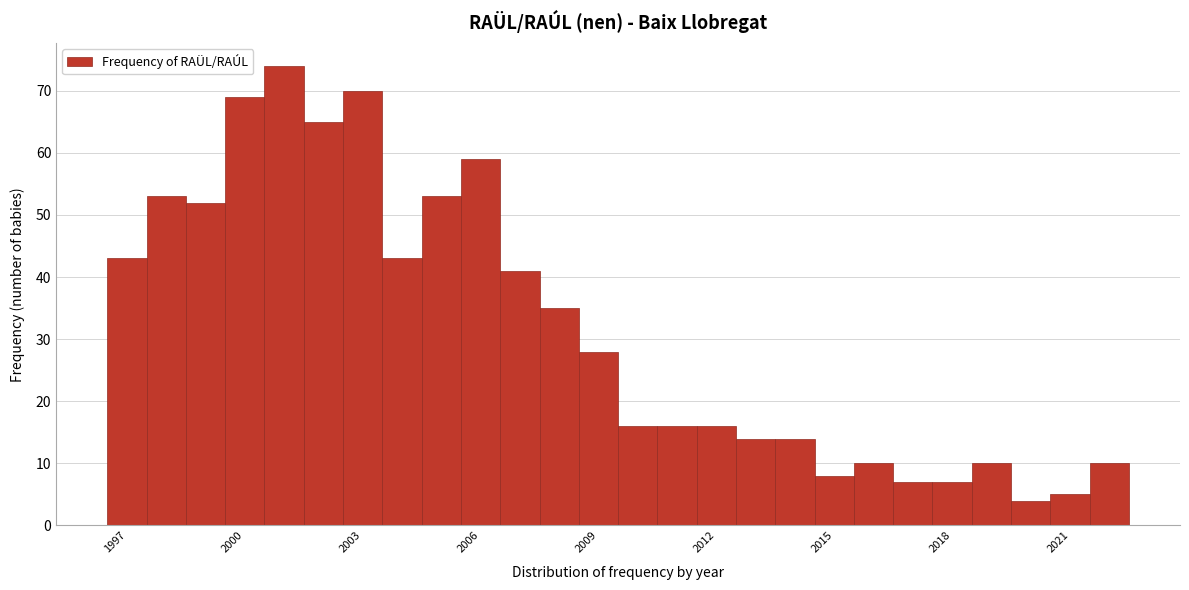

Around what value on the x-axis is the tallest bar? Give the approximate position of its centre, as read against the axis.

2001.0